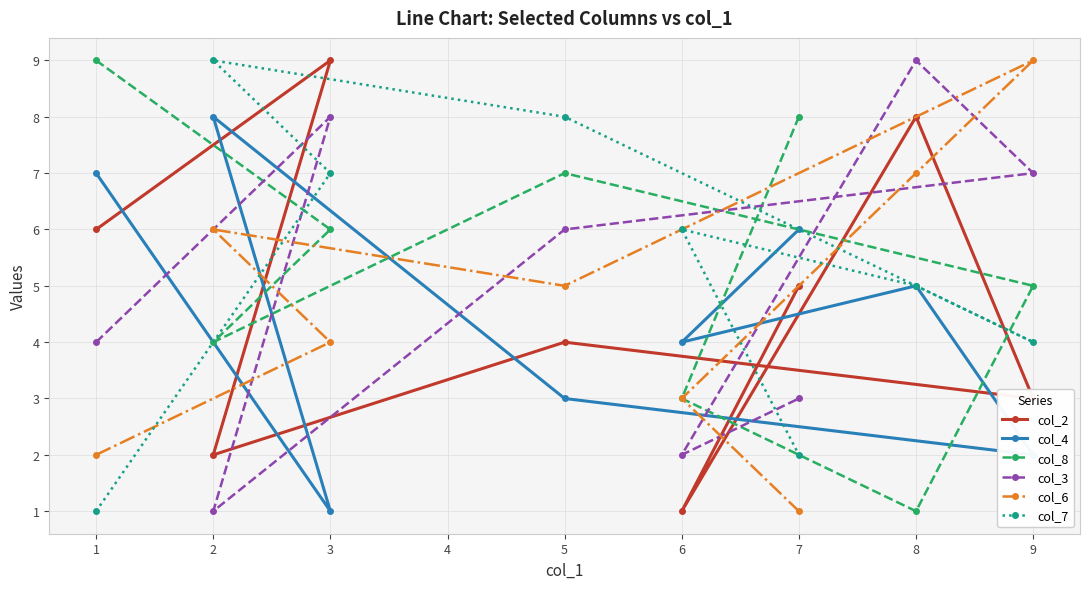

What is the difference between the second highest and minimum values in the col_3 series?

7